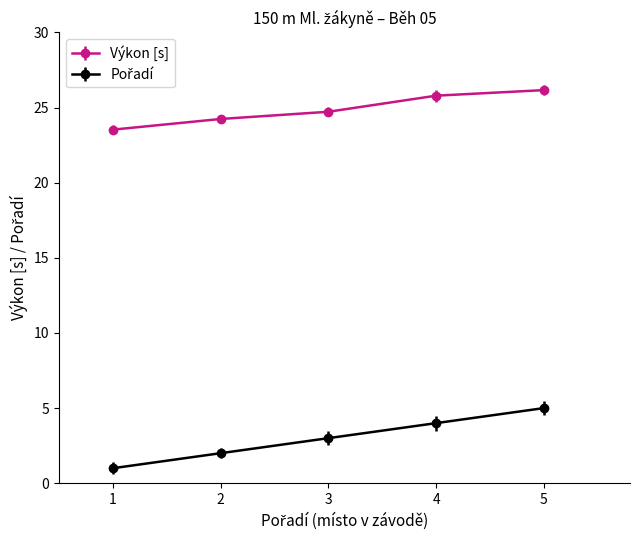

What is the value of the Výkon [s] point at the 5th from the left?

26.2